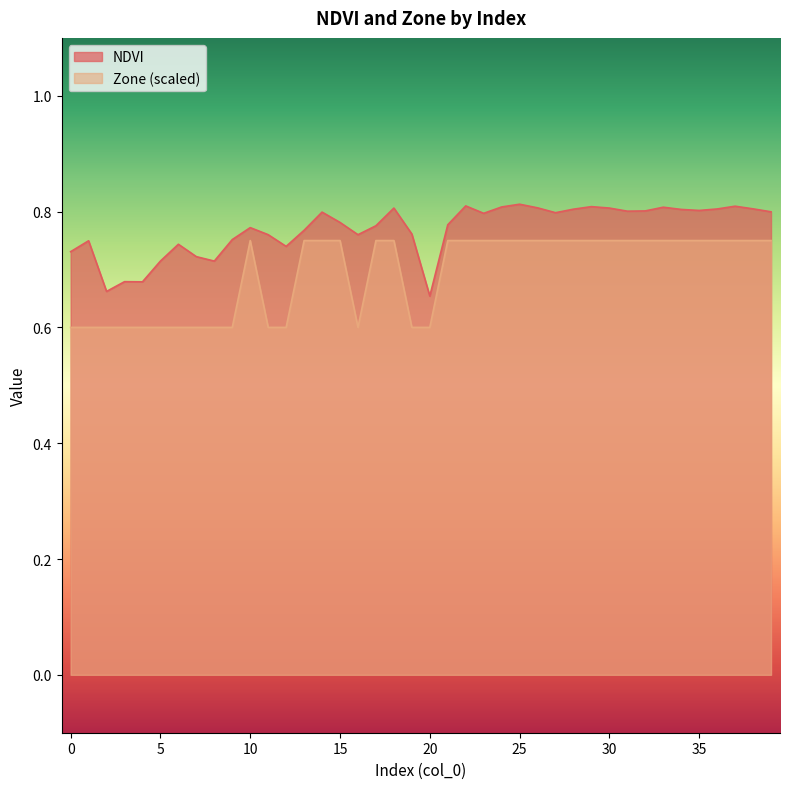

What is the highest value of the Zone series?

0.8